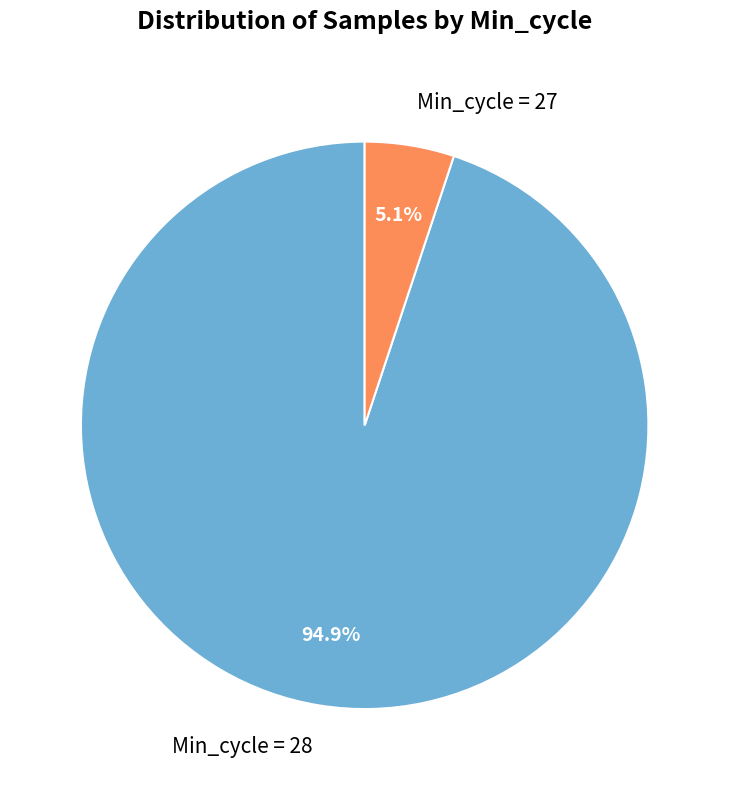

What is the majority slice?

Min_cycle = 28